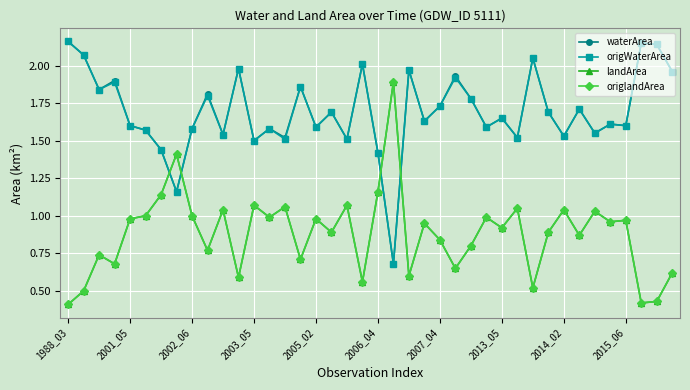

What is the difference between the maximum and minimum values in the landArea series?

1.5